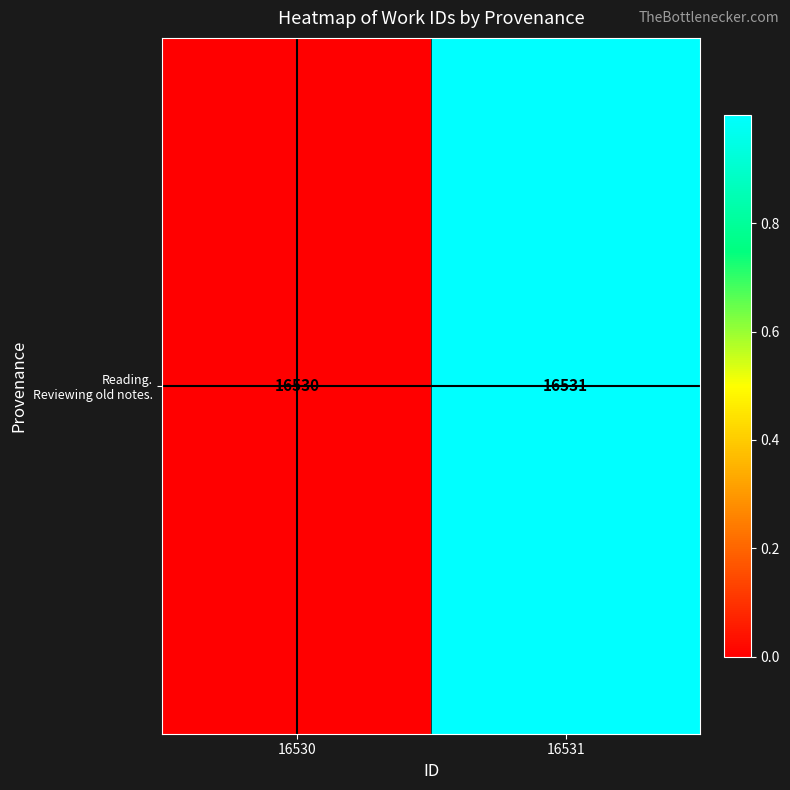

Reading left to right, list all the values displayed in this chart.

16530=0.0	16531=1.0